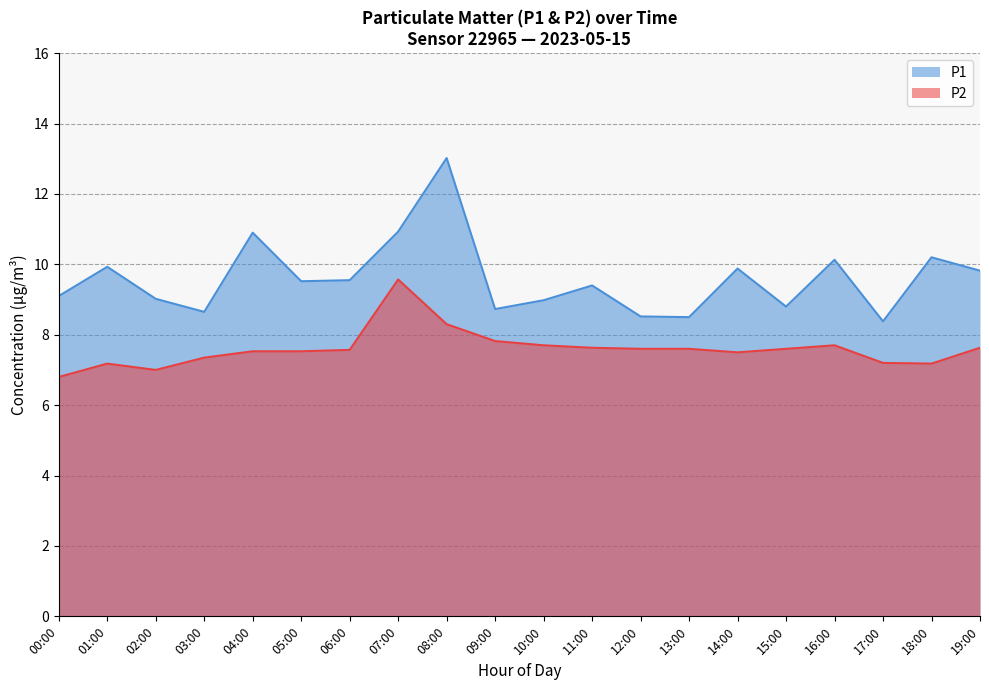

True or false: P2 and P1 intersect in this chart.

False